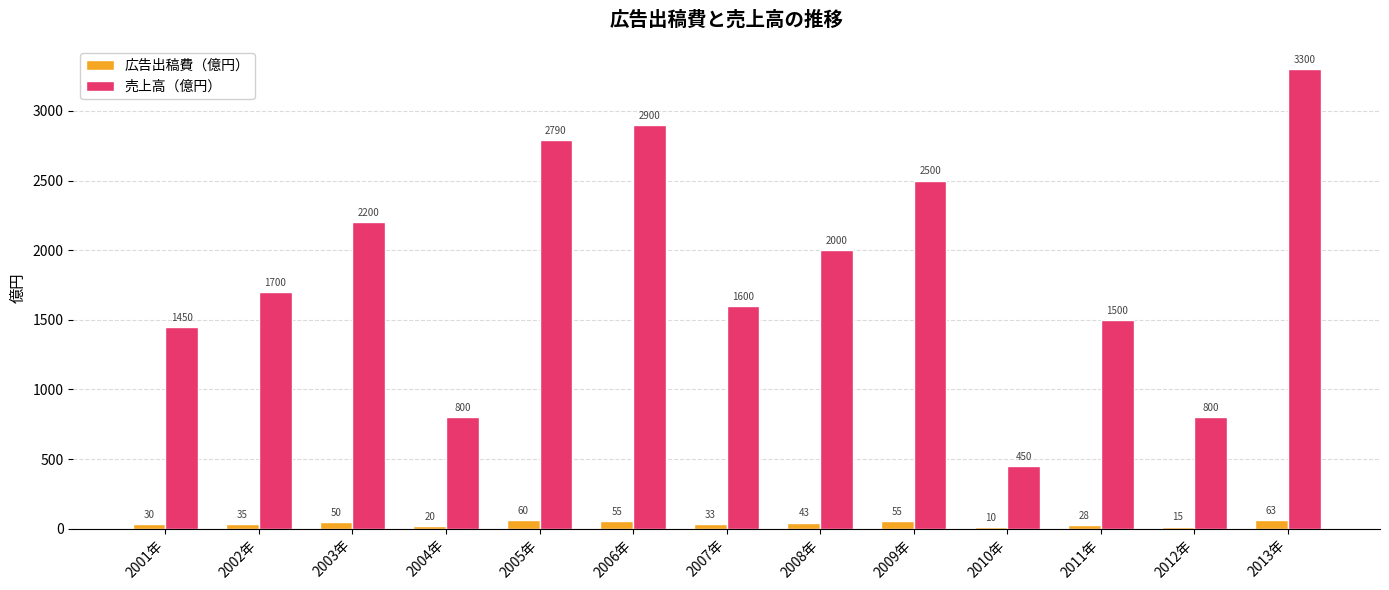

What is the maximum value shown in the chart?

3300